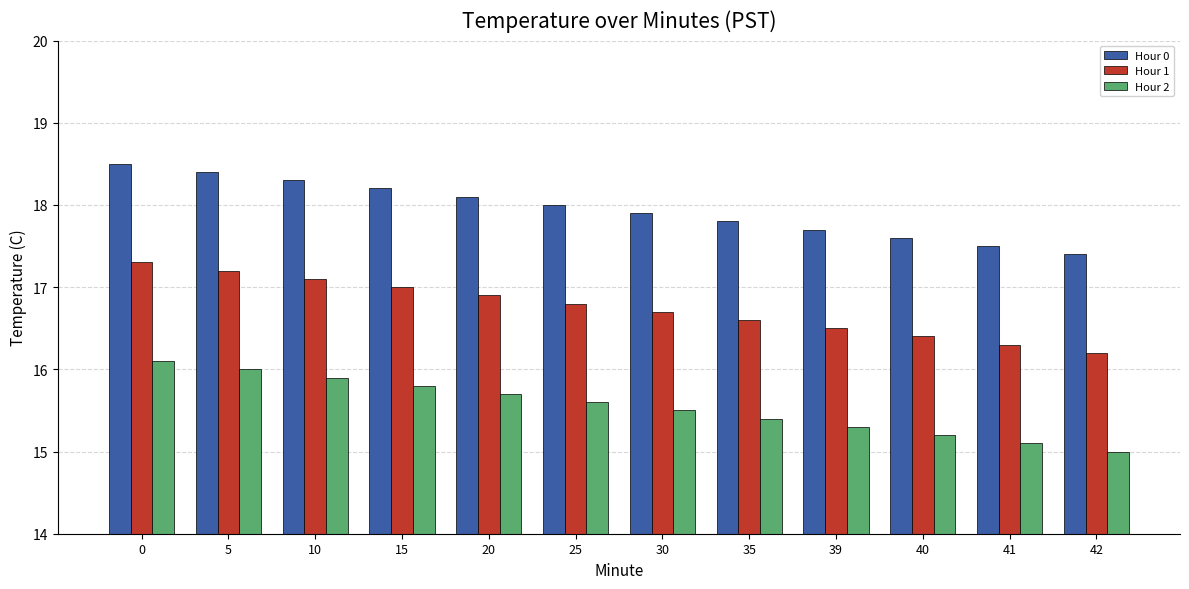

What is the sum of the Hour 0 values at 30 and 35?

35.7